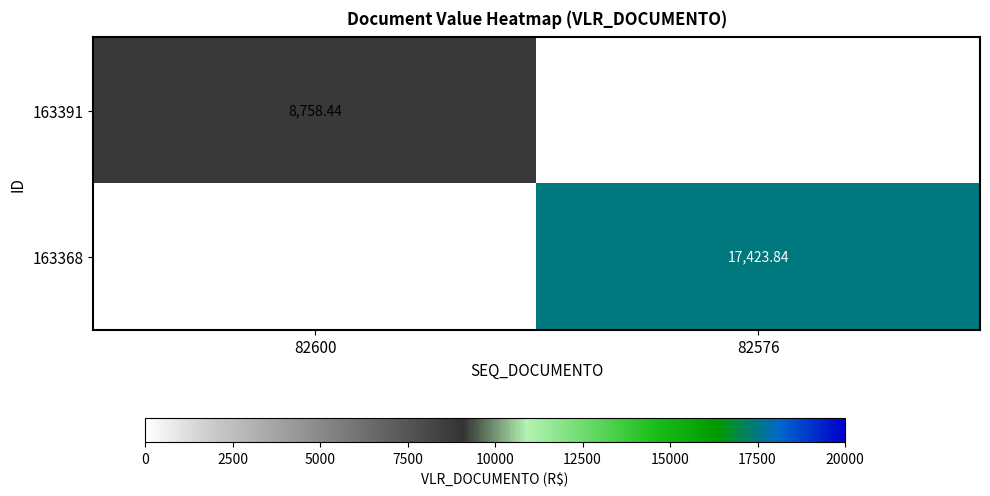

Is the value of 163391 at 82600 greater than the value of 163368 at 82576?

No